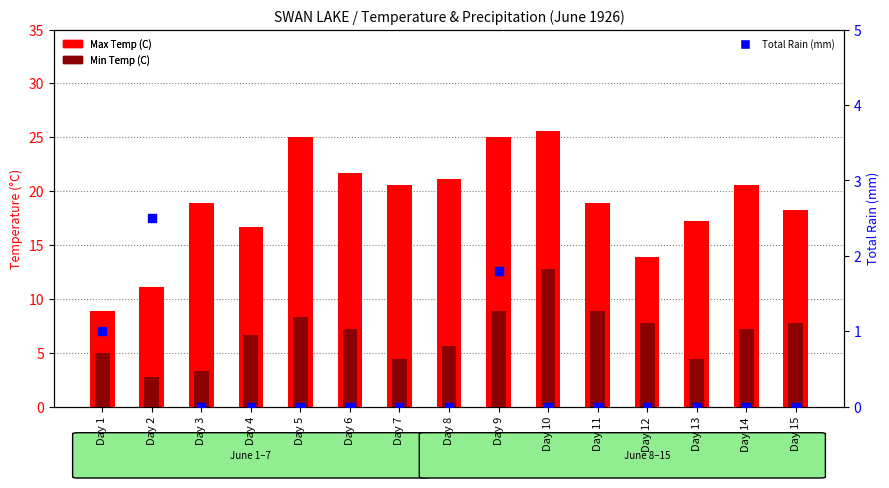

What are all the series names shown in the legend?

Max Temp (C), Min Temp (C), Total Rain (mm)